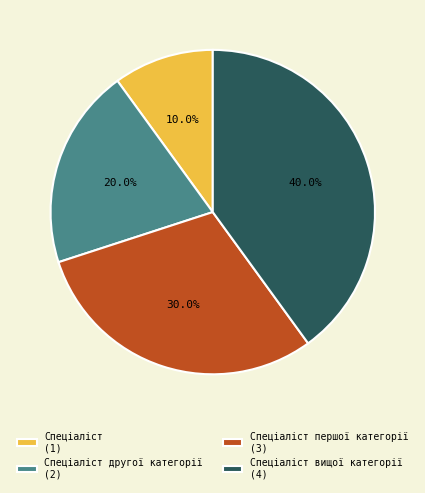

Which category has the biggest portion of the pie?

Спеціаліст вищої категорії (4)